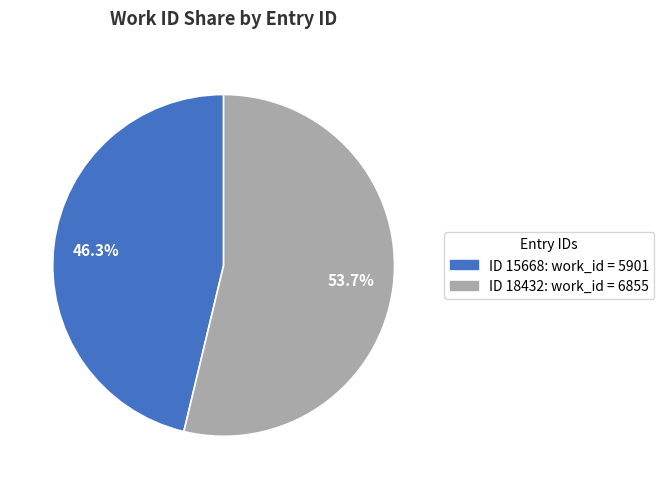

Is there any slice that represents more than half of the pie?

Yes